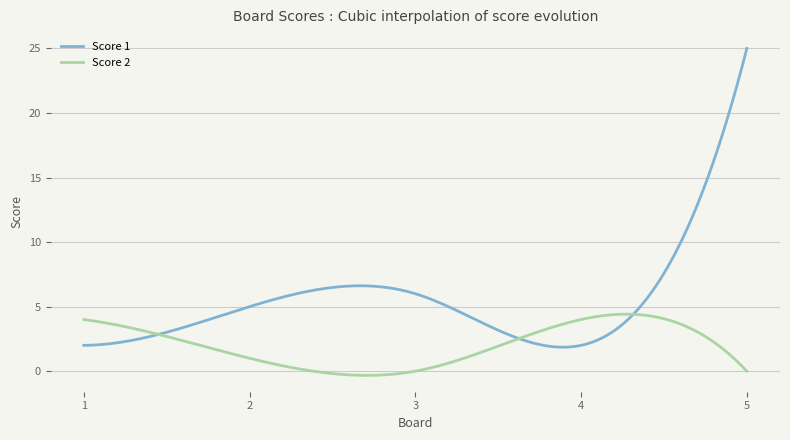

Which series has the largest range (max minus min)?

Score 1